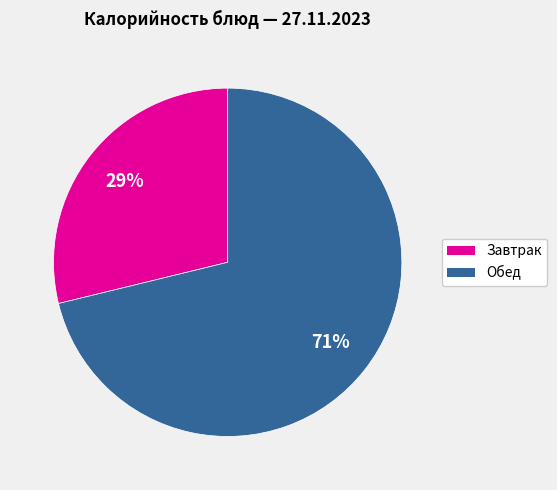

Is there a majority slice in this chart?

Yes